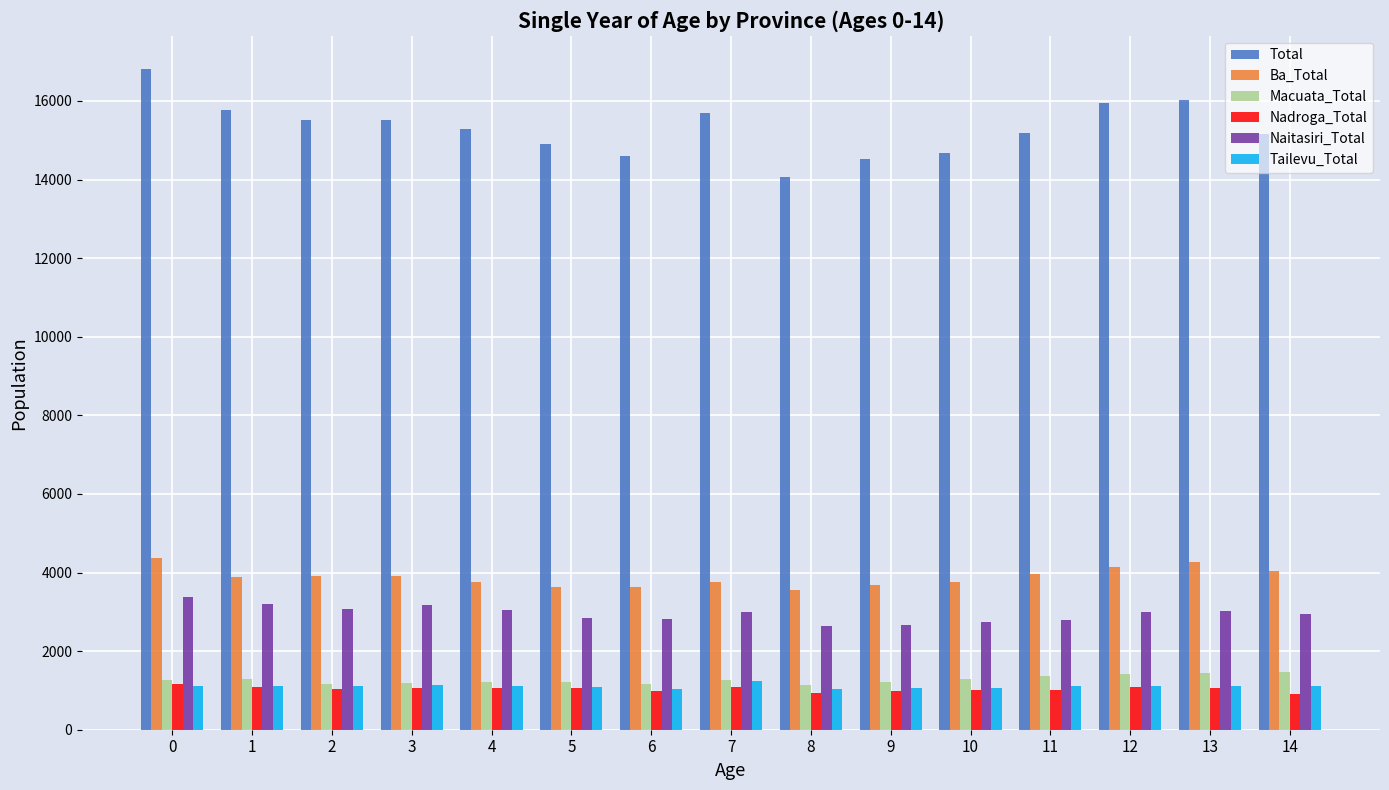

What is the sum of the Total values at 10 and 12?

30620